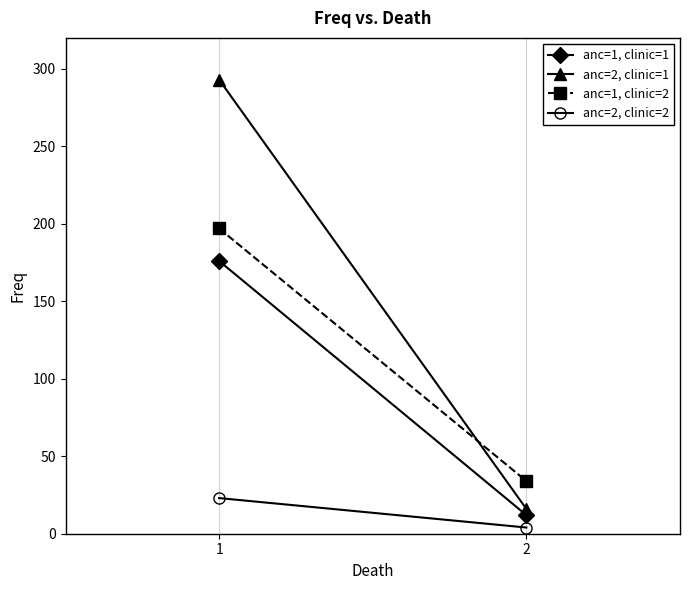

List the series in order of their overall mean, highest first.

anc=2, clinic=1, anc=1, clinic=2, anc=1, clinic=1, anc=2, clinic=2